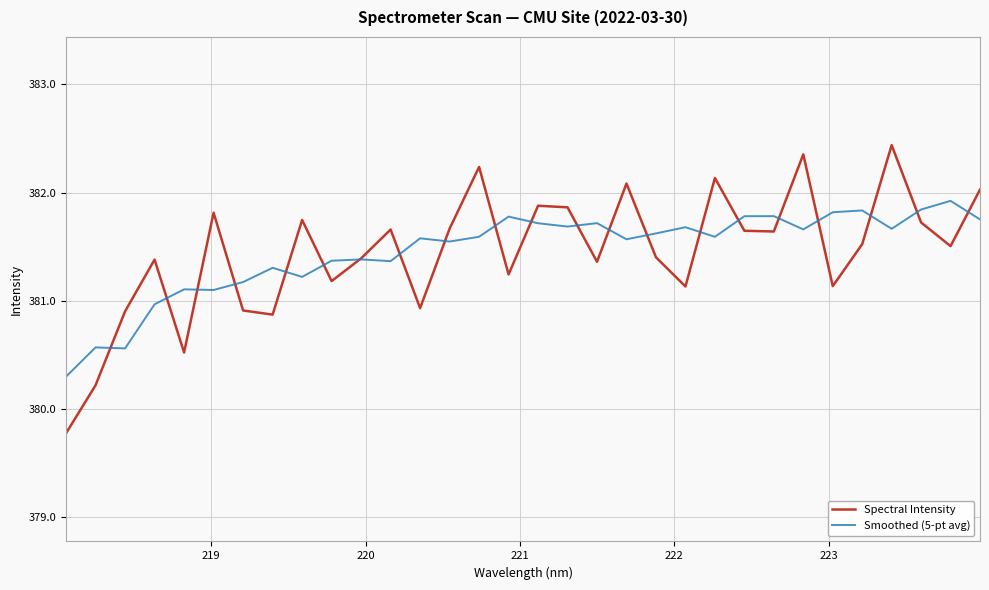

What is the smallest value displayed?

379.8